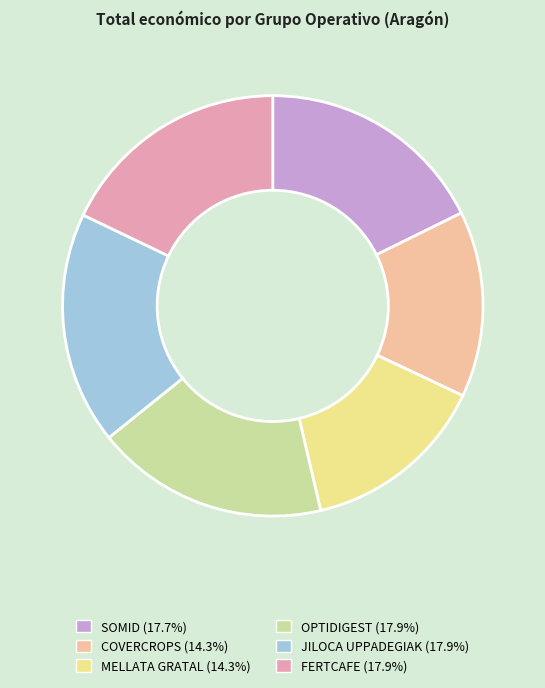

Combined, do JILOCA UPPADEGIAK and SOMID account for over 50%?

No